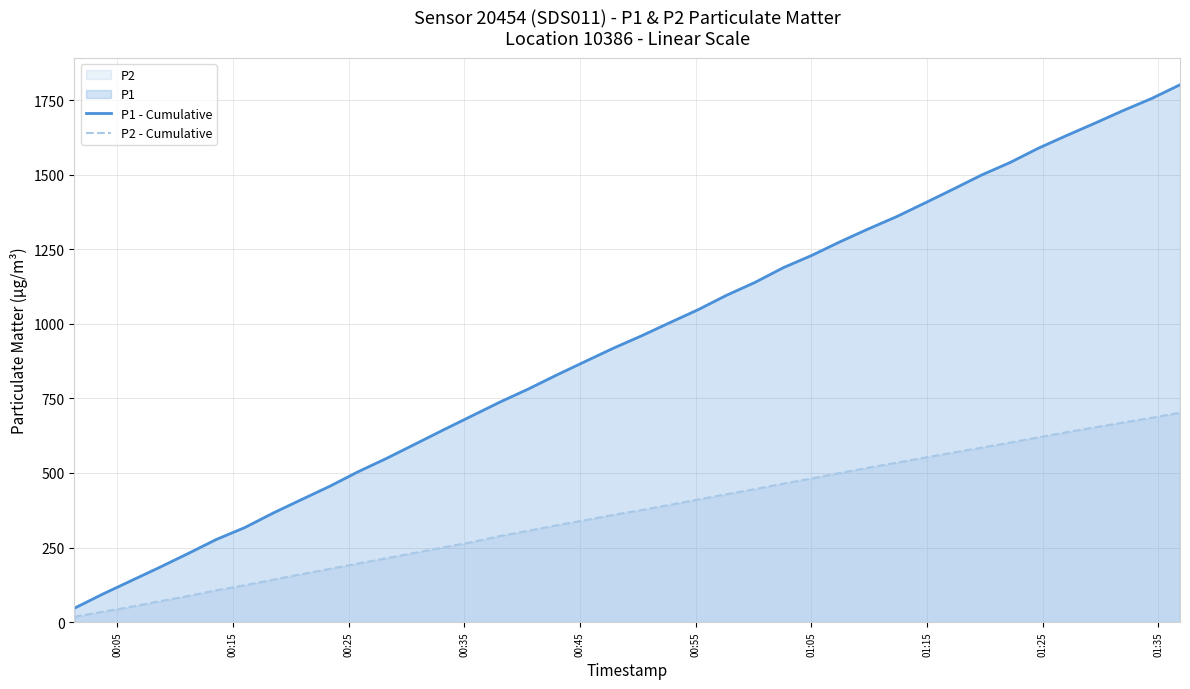

What is the minimum value for P1 - Cumulative?

46.3